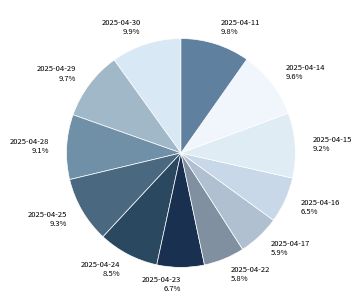

Is there a majority slice in this chart?

No